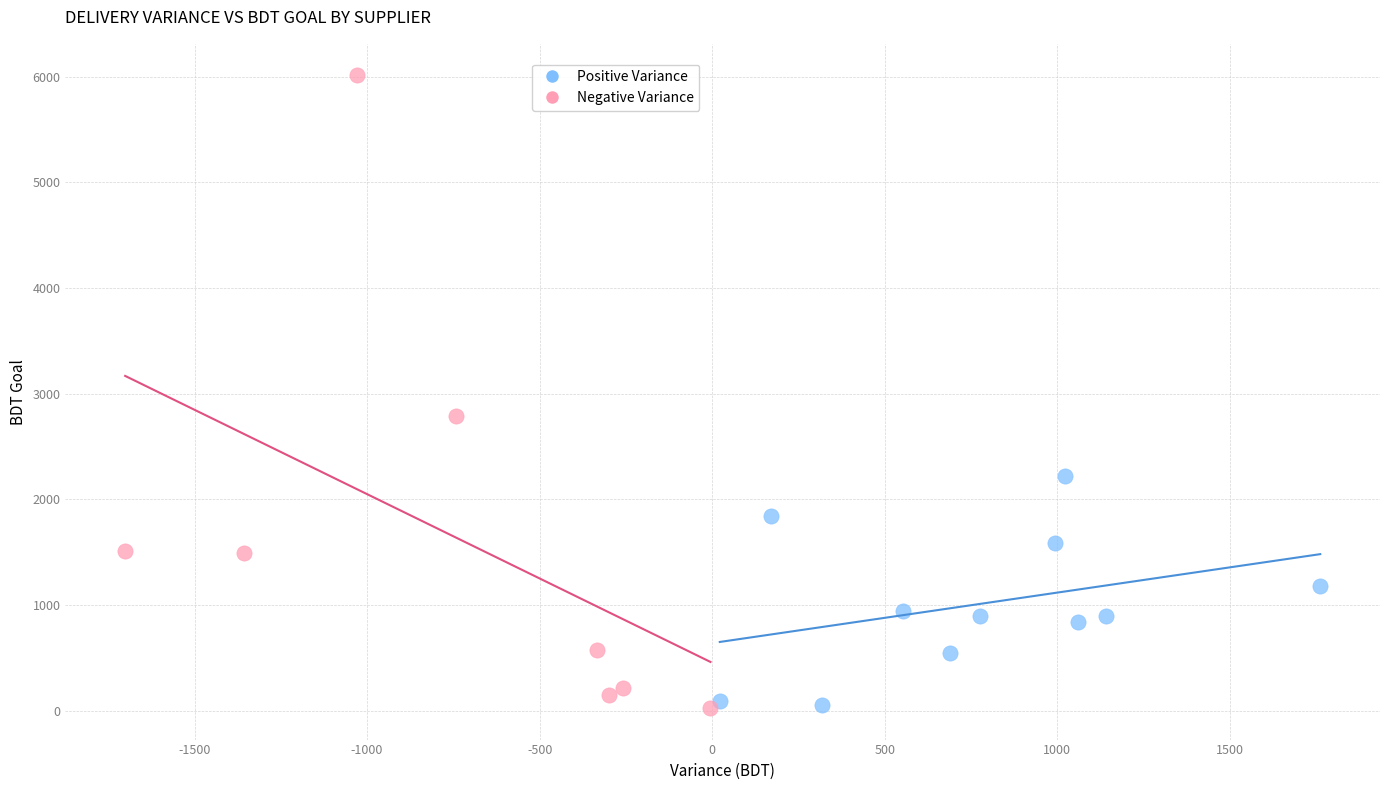

Which series reaches the maximum Y coordinate?

Negative Variance